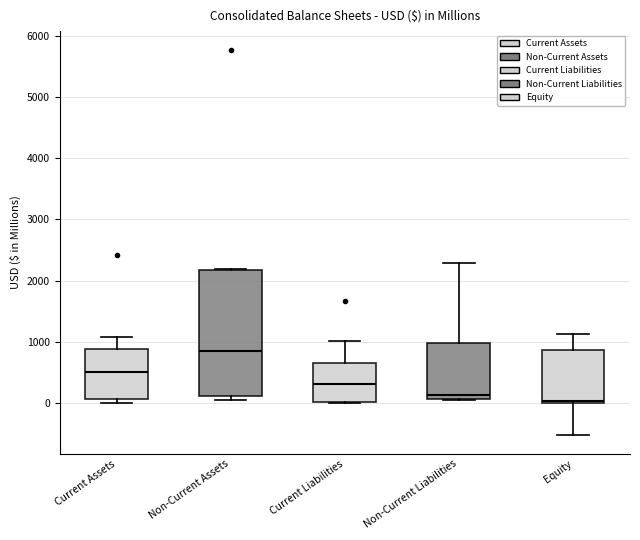

Reading left to right, read every box against the y-axis: the position of its median line, the range the box covers, and the ends of its whiskers. The values are not printed on the chart, so give them approximately, as read against the axis.

Current Assets: median 500, box 100 to 900, whiskers 0 to 1100
Non-Current Assets: median 900, box 100 to 2200, whiskers 100 (just below the box's lower edge) to 2200
Current Liabilities: median 300, box 0 to 700, whiskers 0 to 1000
Non-Current Liabilities: median 100 (just above the box's lower edge), box 100 to 1000, whiskers 0 to 2300
Equity: median 0, box 0 to 900, whiskers -500 to 1100